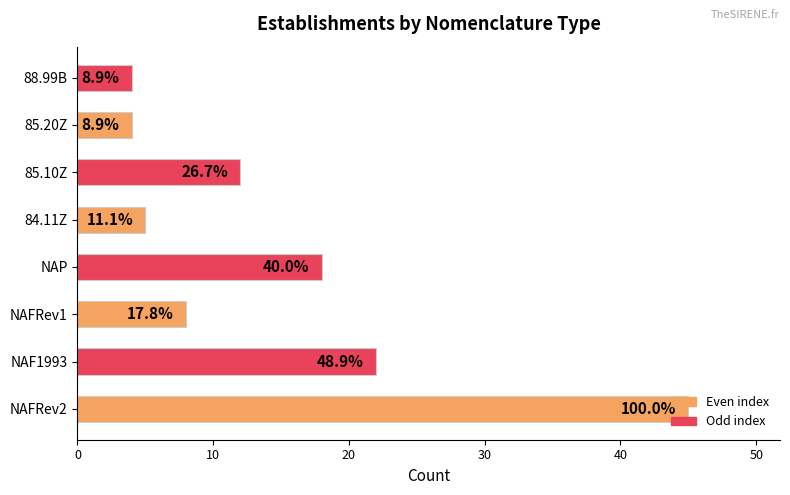

How many bars are there in total?

8